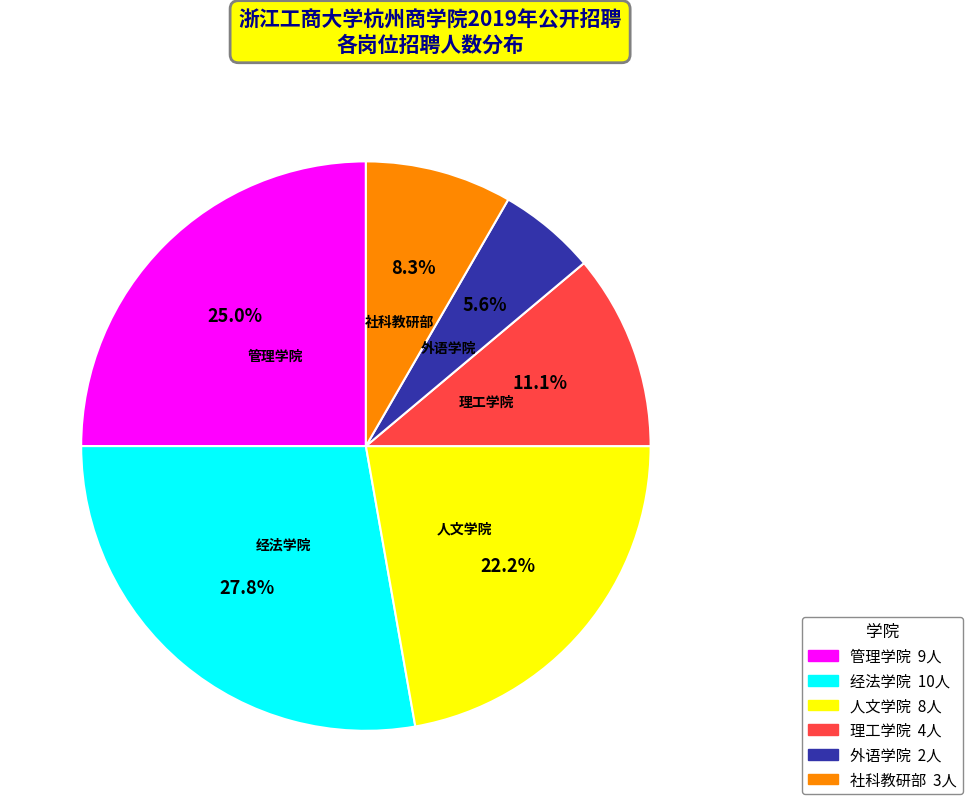

Combined, what portion of the pie is 管理学院 and 人文学院?

47.2%